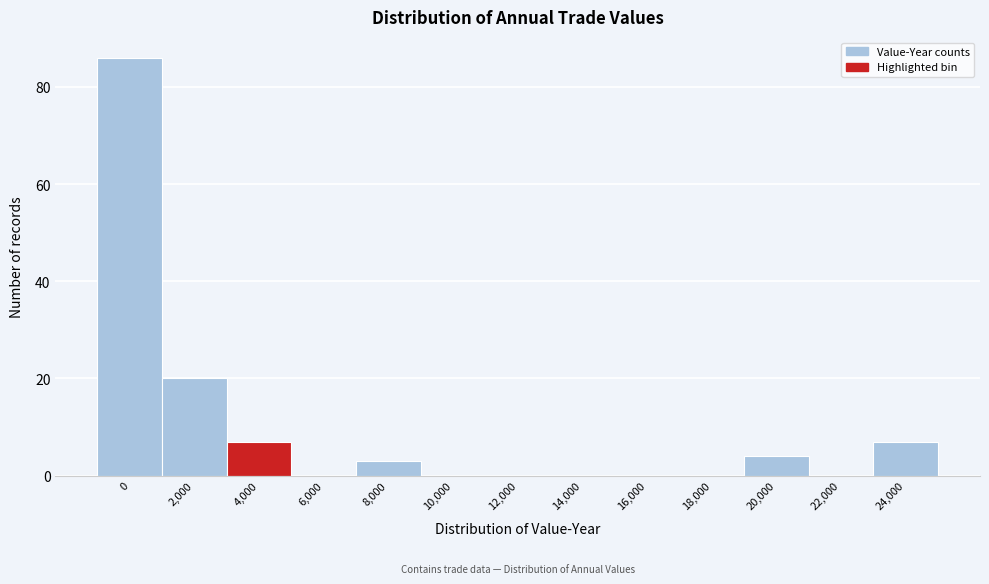

Reading right to left, extract all data points from this chart.

24,000=7	22,000=0	20,000=4	18,000=0	16,000=0	14,000=0	12,000=0	10,000=0	8,000=3	6,000=0	4,000=7	2,000=20	0=86